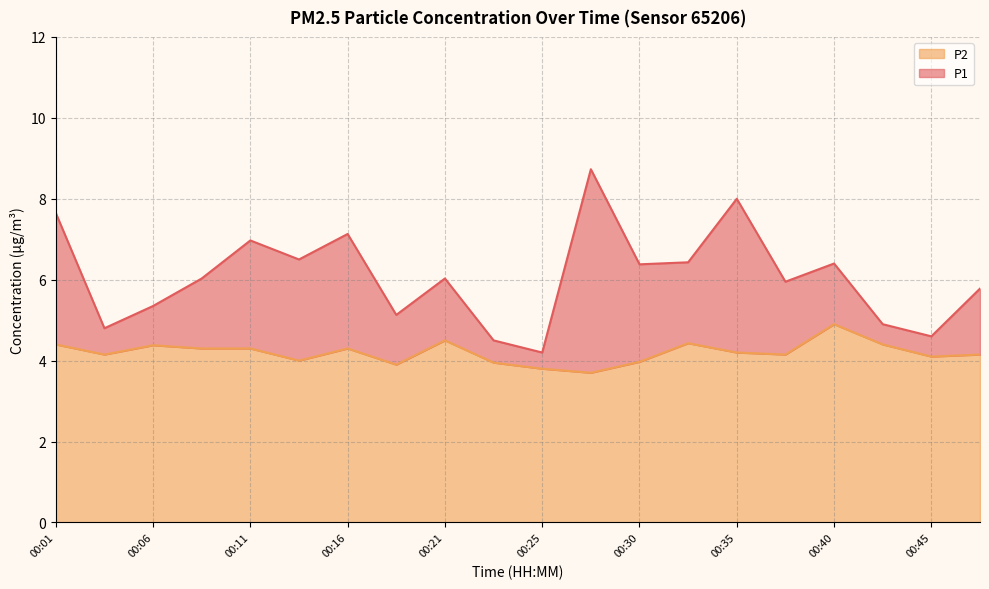

True or false: P2 has a value of 1.4 at 00:08.

False